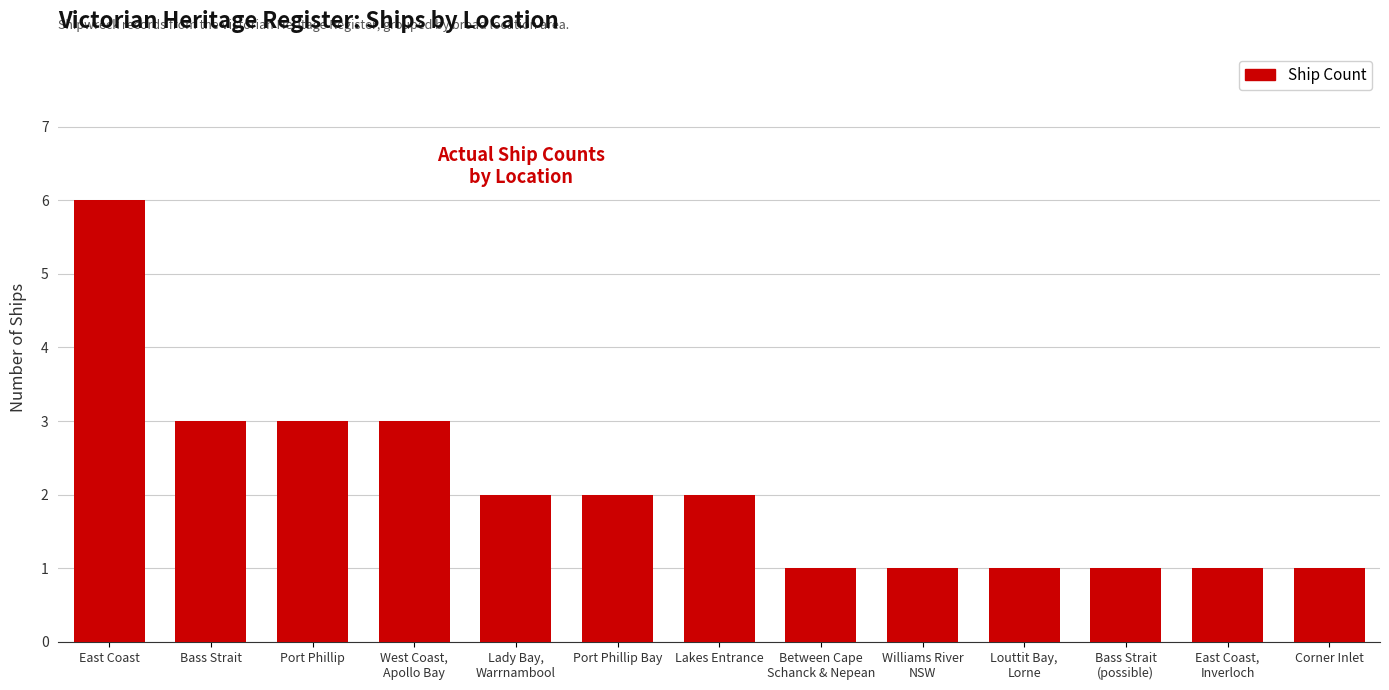

The value at Corner Inlet is 0. True or false?

False